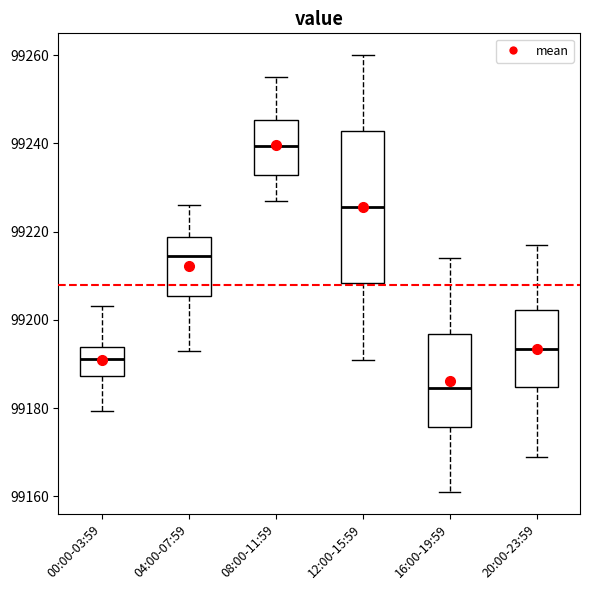

Reading left to right, transcribe this box plot: for each box, give where its median line is, the range the box spans, and where its two whiskers end, as read against the y-axis. The values are not printed on the chart, so give them approximately, as read against the axis.

00:00-03:59: median 99192, box 99188 to 99194, whiskers 99180 to 99204
04:00-07:59: median 99214, box 99206 to 99218, whiskers 99194 to 99226
08:00-11:59: median 99240, box 99232 to 99246, whiskers 99228 to 99256
12:00-15:59: median 99226, box 99208 to 99242, whiskers 99192 to 99260
16:00-19:59: median 99184, box 99176 to 99196, whiskers 99162 to 99214
20:00-23:59: median 99194, box 99184 to 99202, whiskers 99170 to 99218